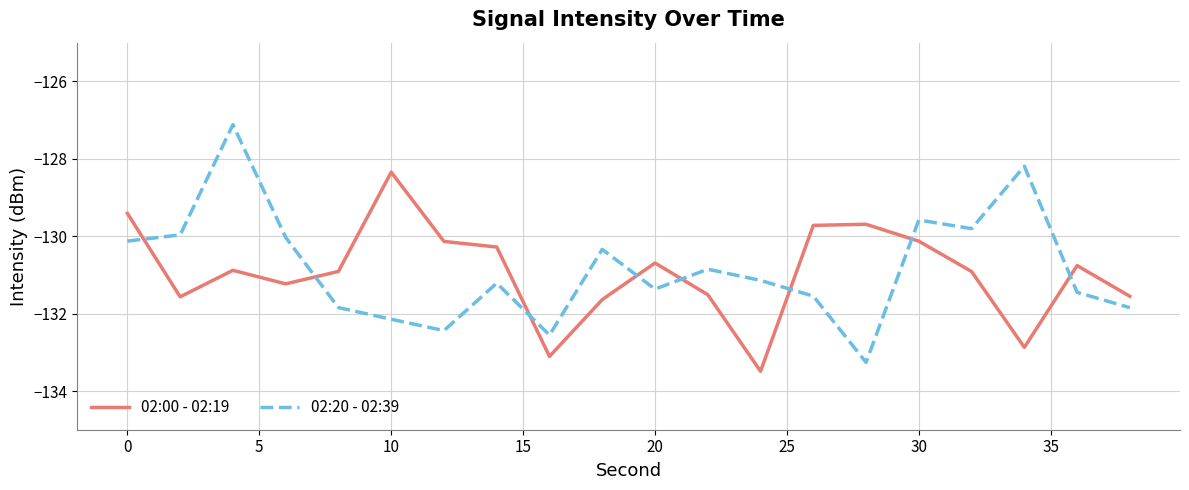

After their last crossing, which series has the higher values: 02:00 - 02:19 or 02:20 - 02:39?

02:00 - 02:19